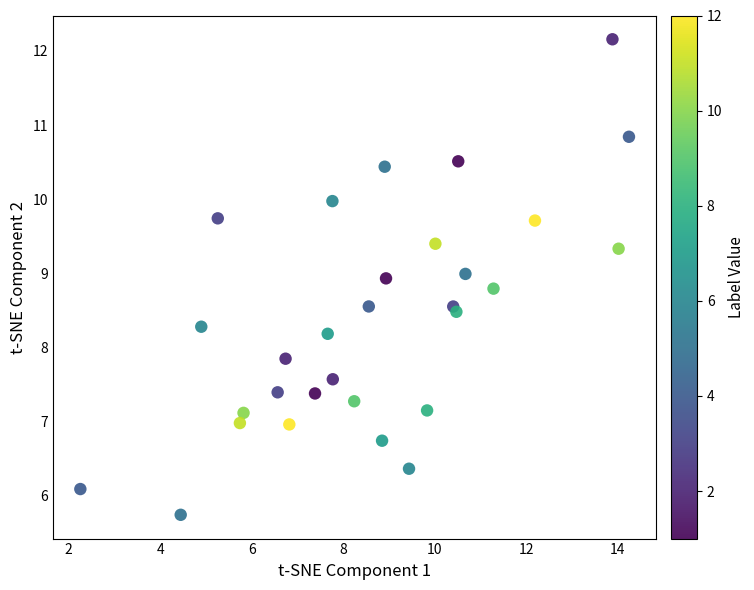

How many data points are displayed?

30